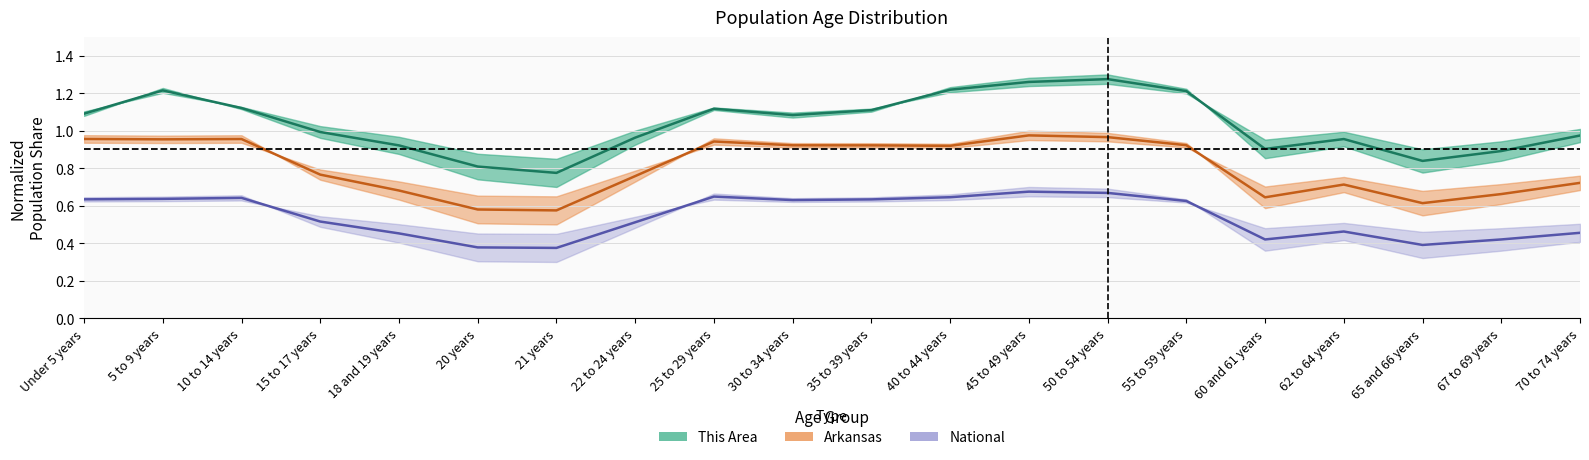

True or false: This Area has more than 2 points higher than both neighbors.

True